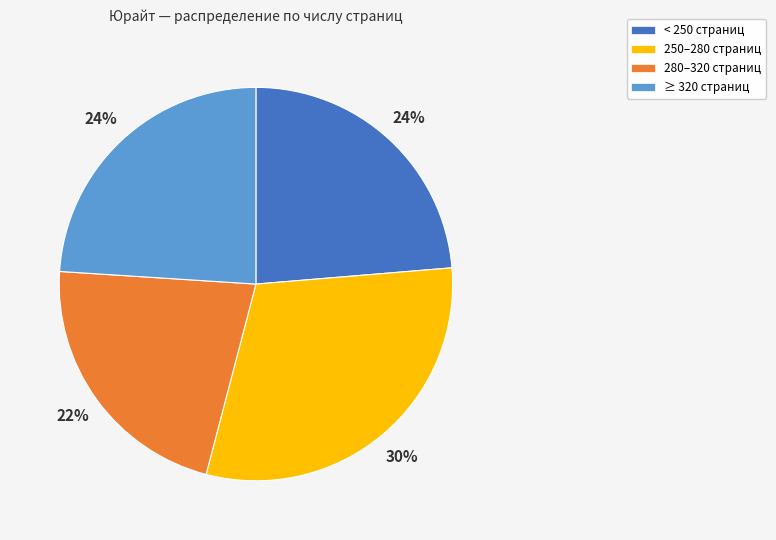

Is there any slice that represents more than half of the pie?

No